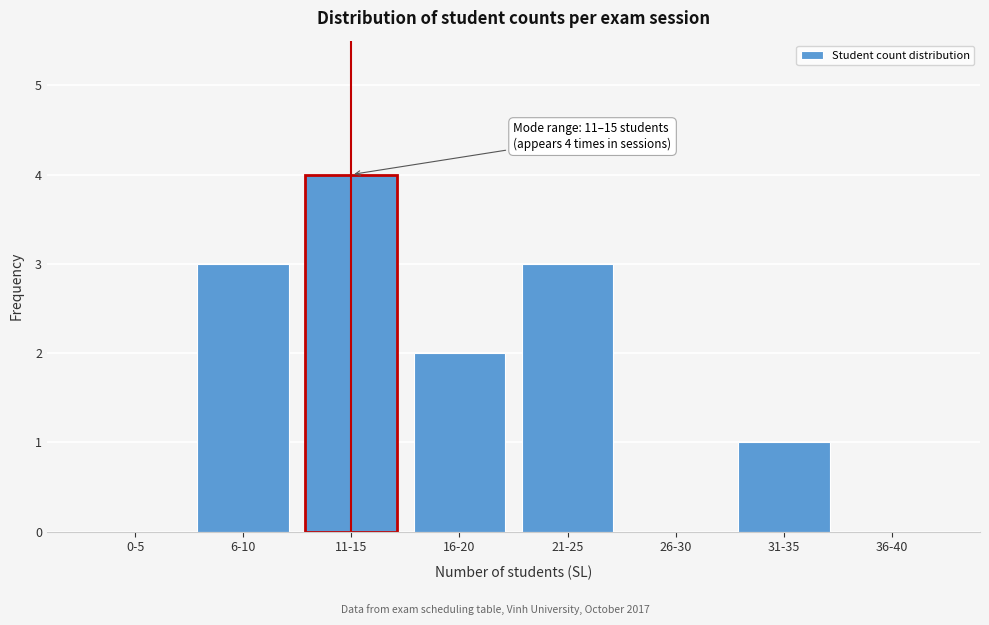

Reading left to right, transcribe all the data shown in this chart.

0-5=0	6-10=3	11-15=4	16-20=2	21-25=3	26-30=0	31-35=1	36-40=0